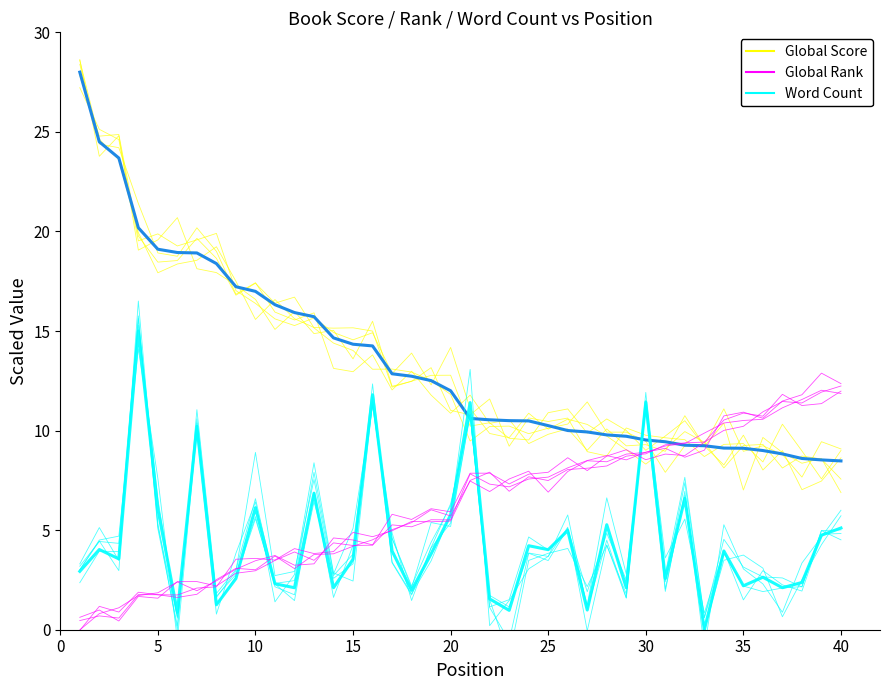

True or false: Global Score (trend) has more than 2 interior local peaks.

False